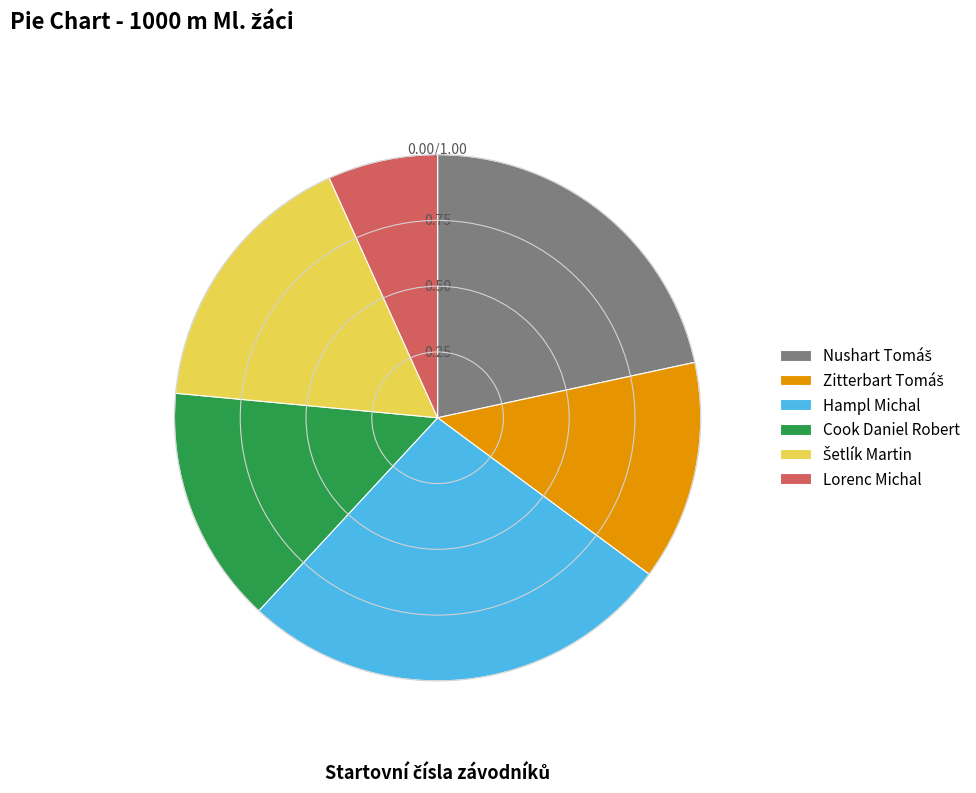

How many segments does this pie chart have?

6